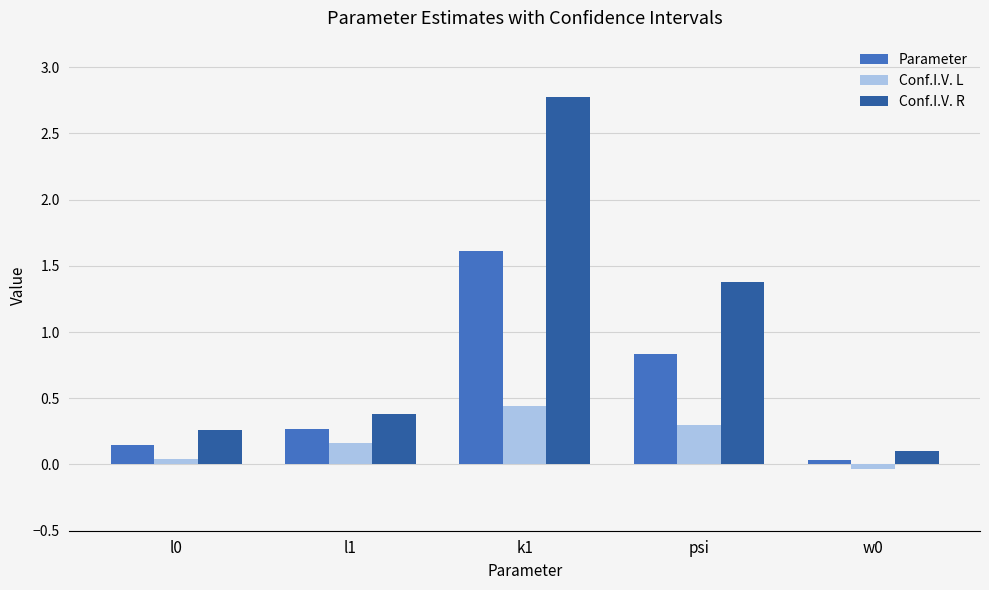

Where is Conf.I.V. R nearest to the value 1?

psi